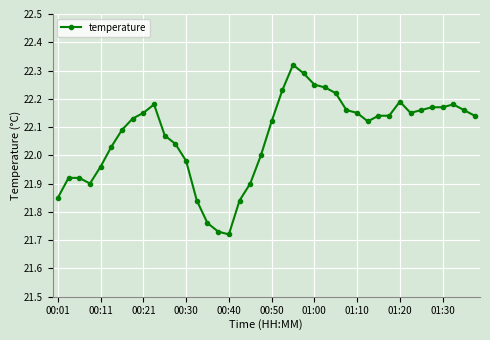

True or false: there are more than 2 points higher than both neighbors.

True